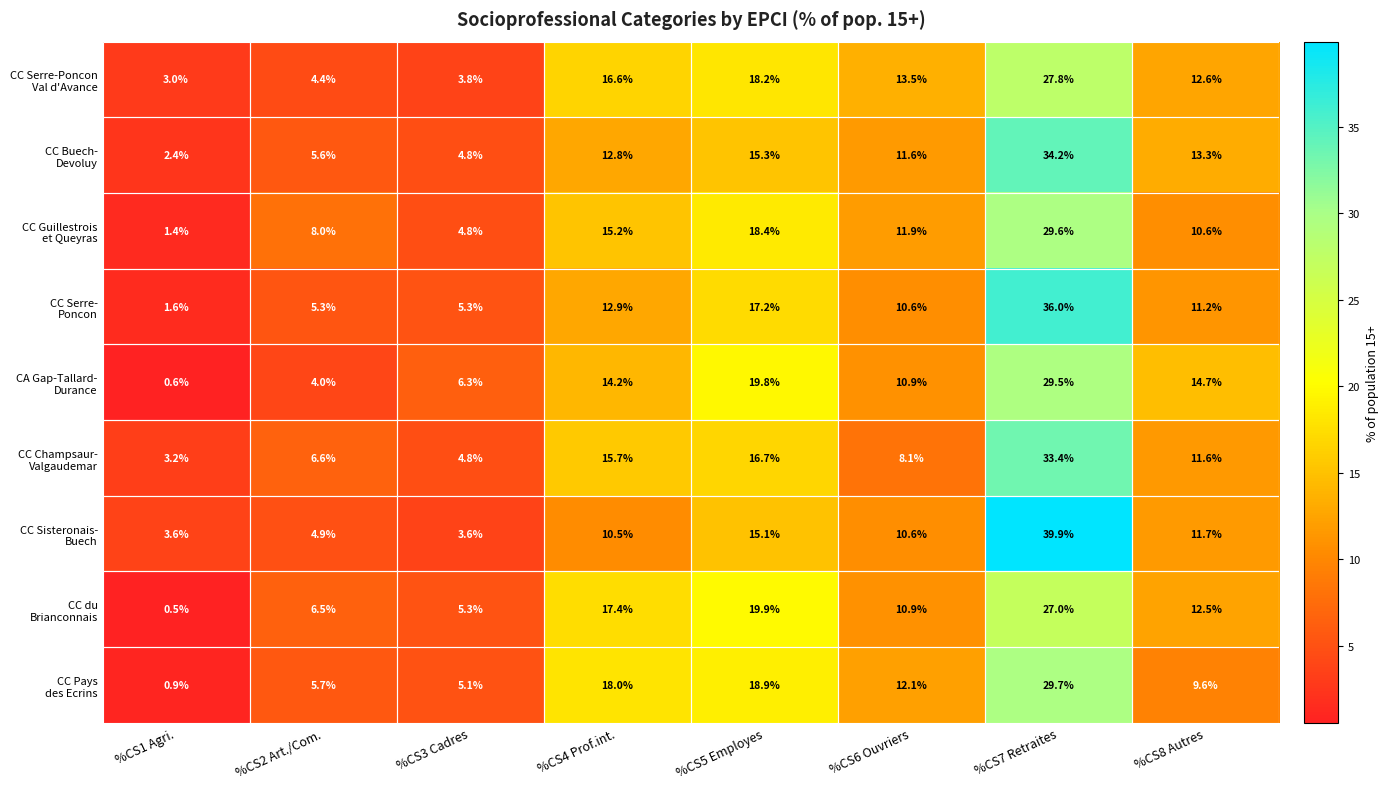

At how many categories does at least one series exceed 14?

4